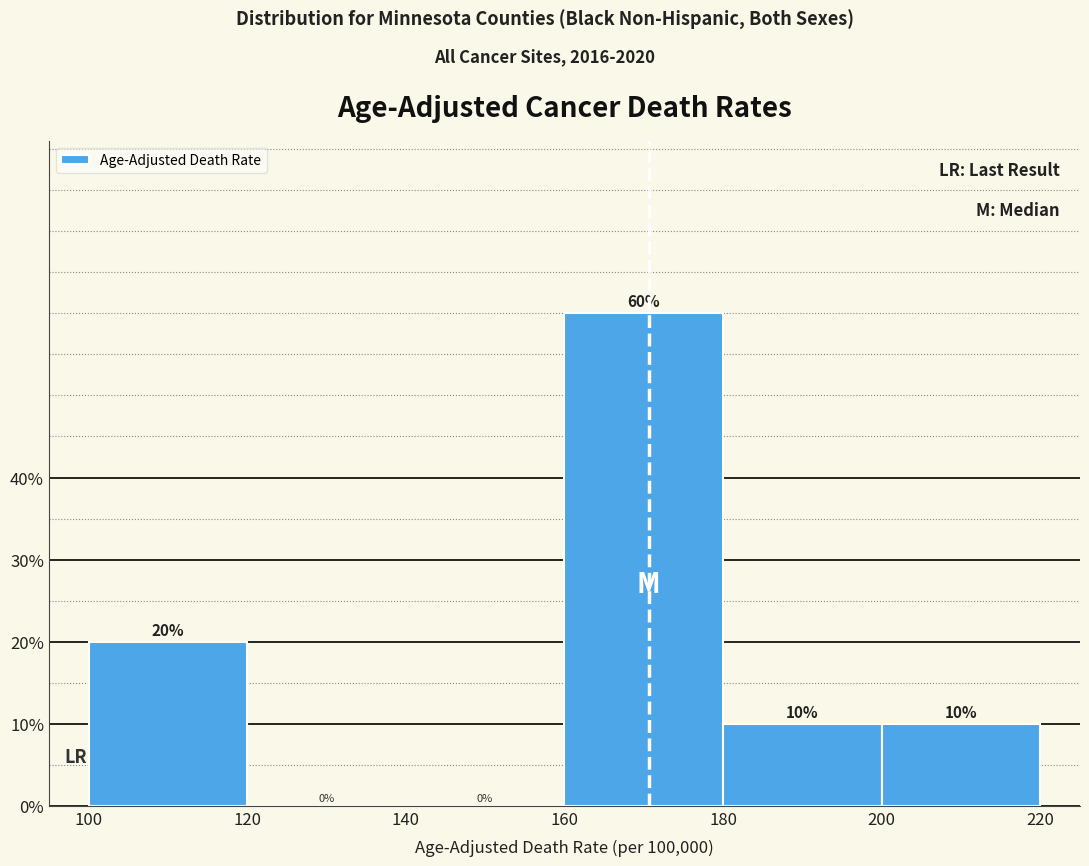

Over which range of the x-axis is the bar tallest?

160 to 180